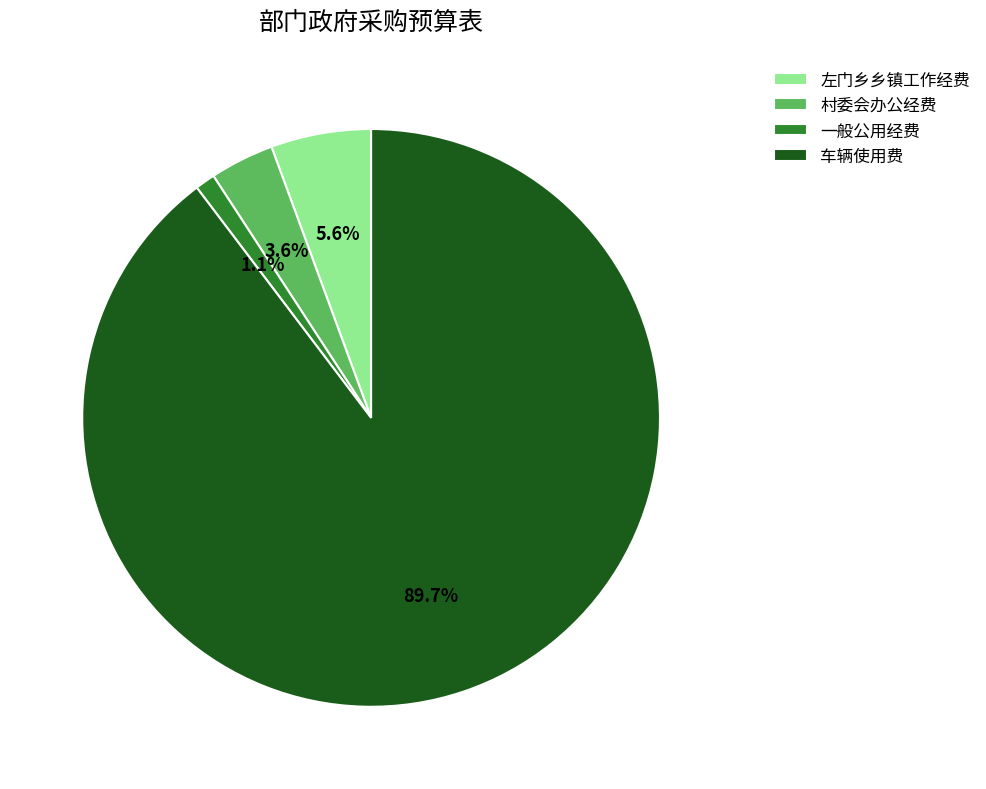

Combined, do 车辆使用费 and 村委会办公经费 account for over 50%?

Yes